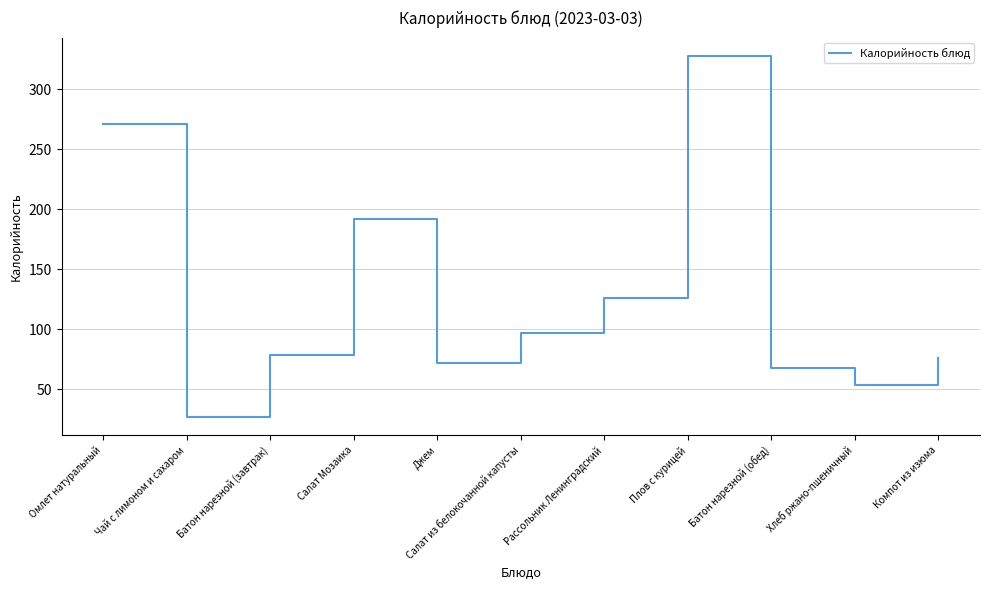

True or false: the data has more than 0 interior local peaks.

True